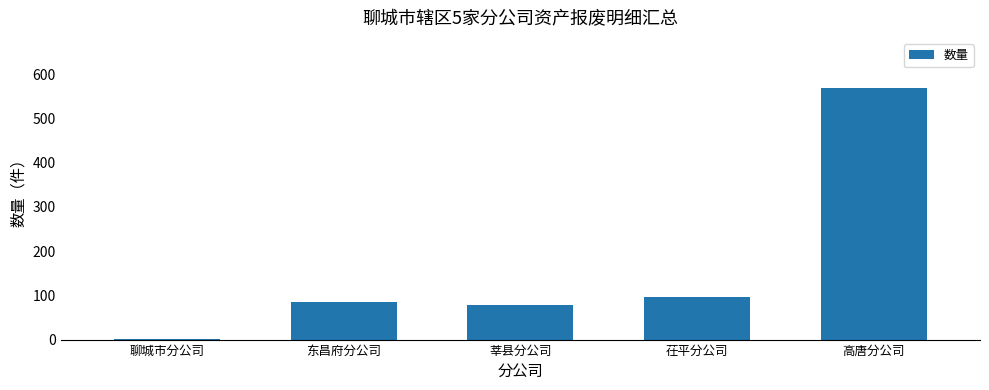

Reading right to left, list all the values displayed in this chart.

高唐分公司=568	茌平分公司=97	莘县分公司=78	东昌府分公司=86	聊城市分公司=2